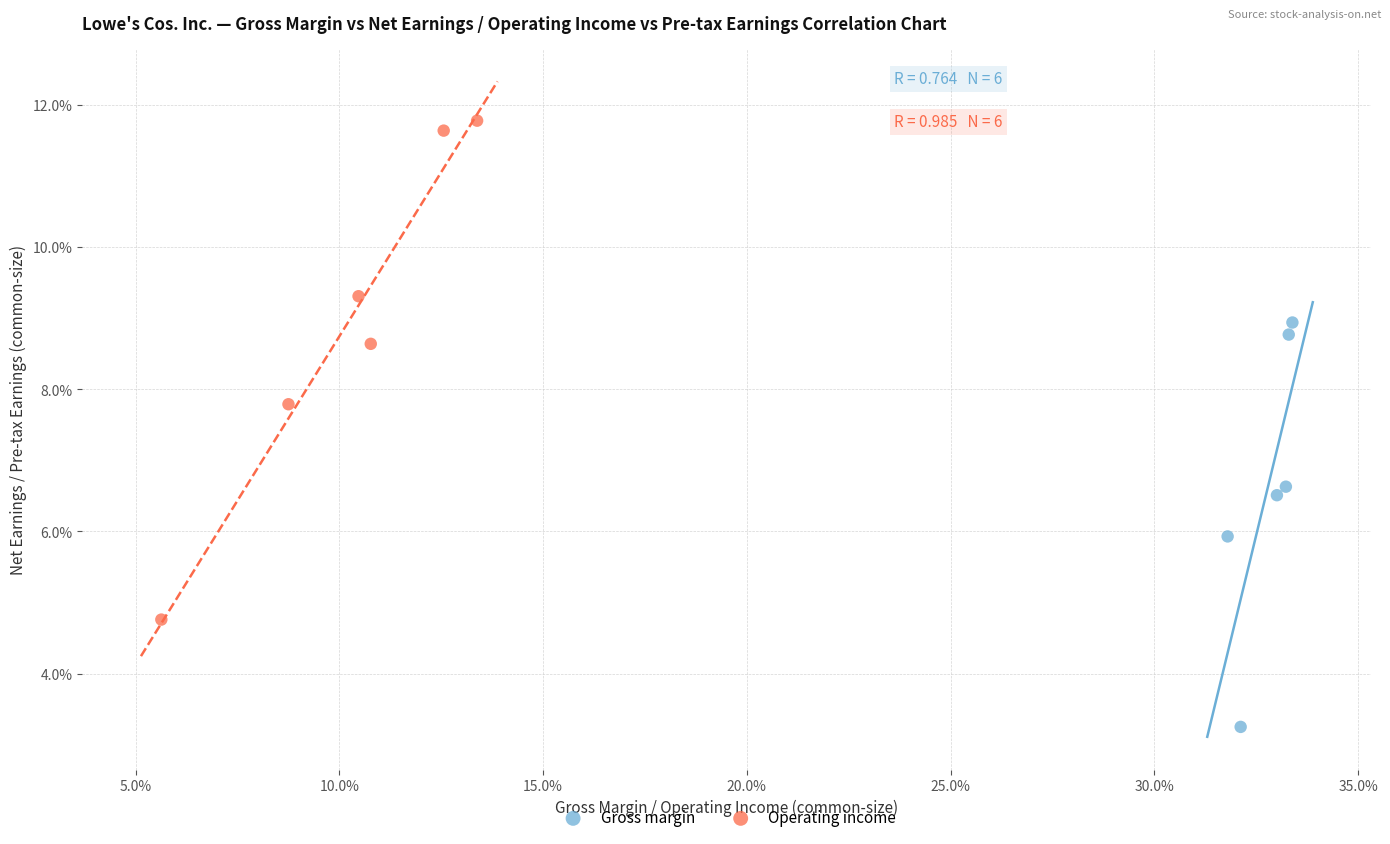

Which series has the widest spread of Y values?

Operating income